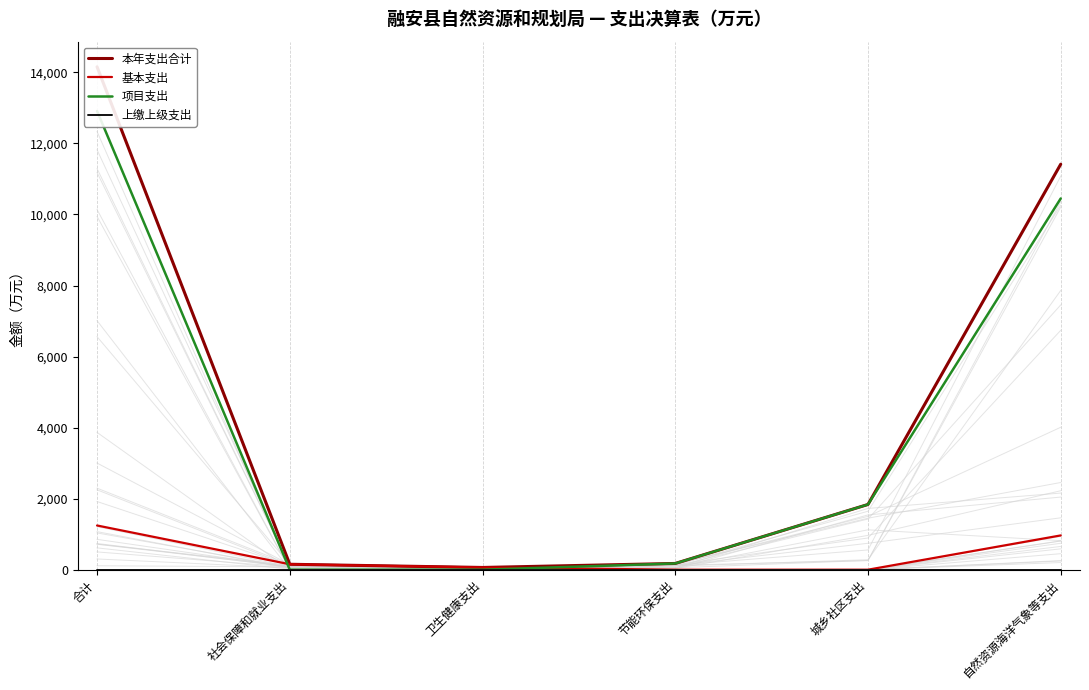

How many lines are shown in the chart?

4